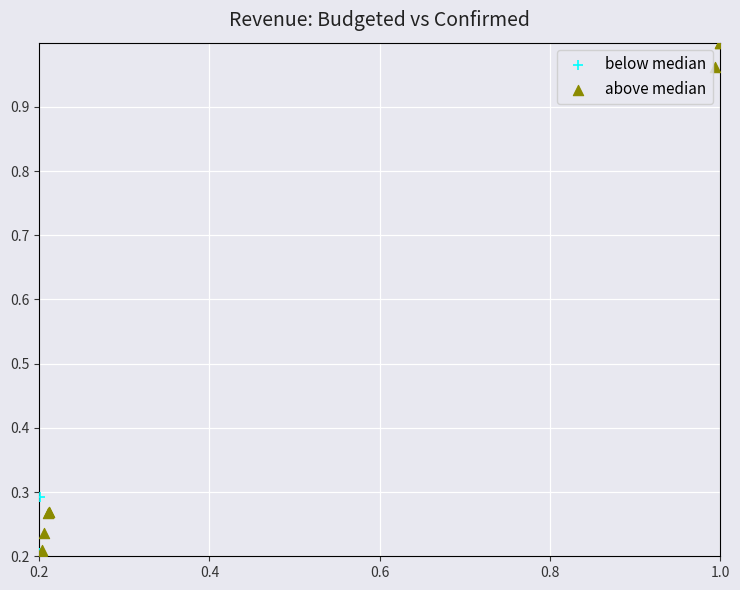

Which series contains the highest Y value?

above median